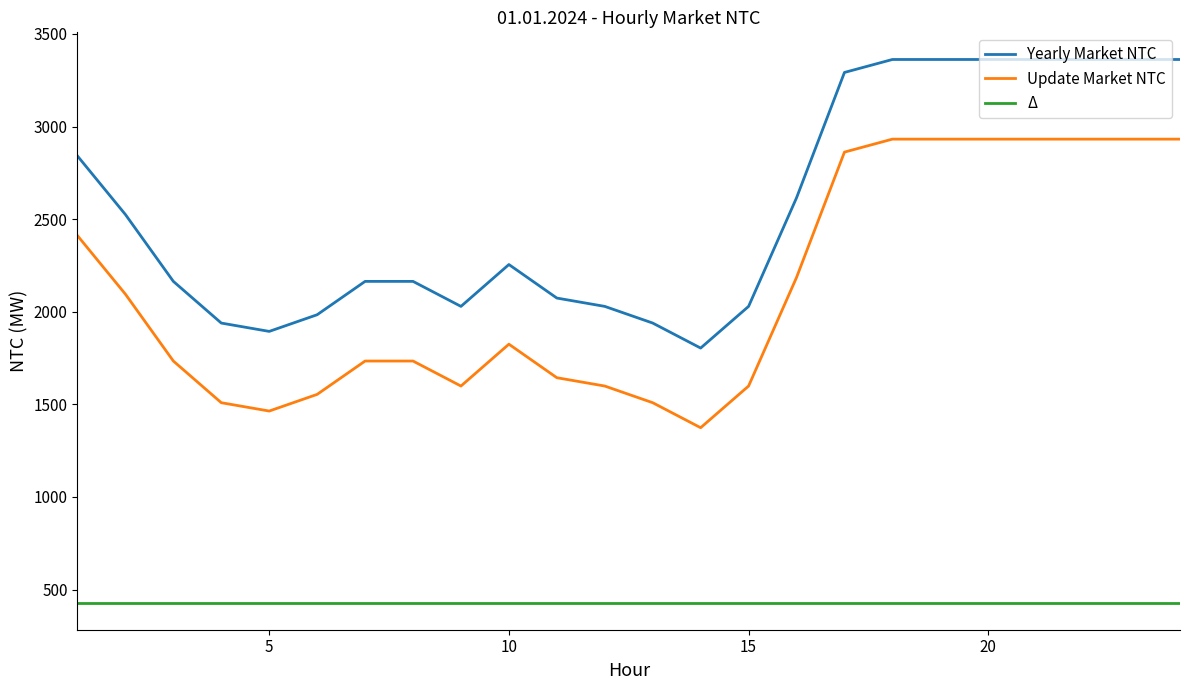

Which series has the largest total across all categories?

Yearly Market NTC